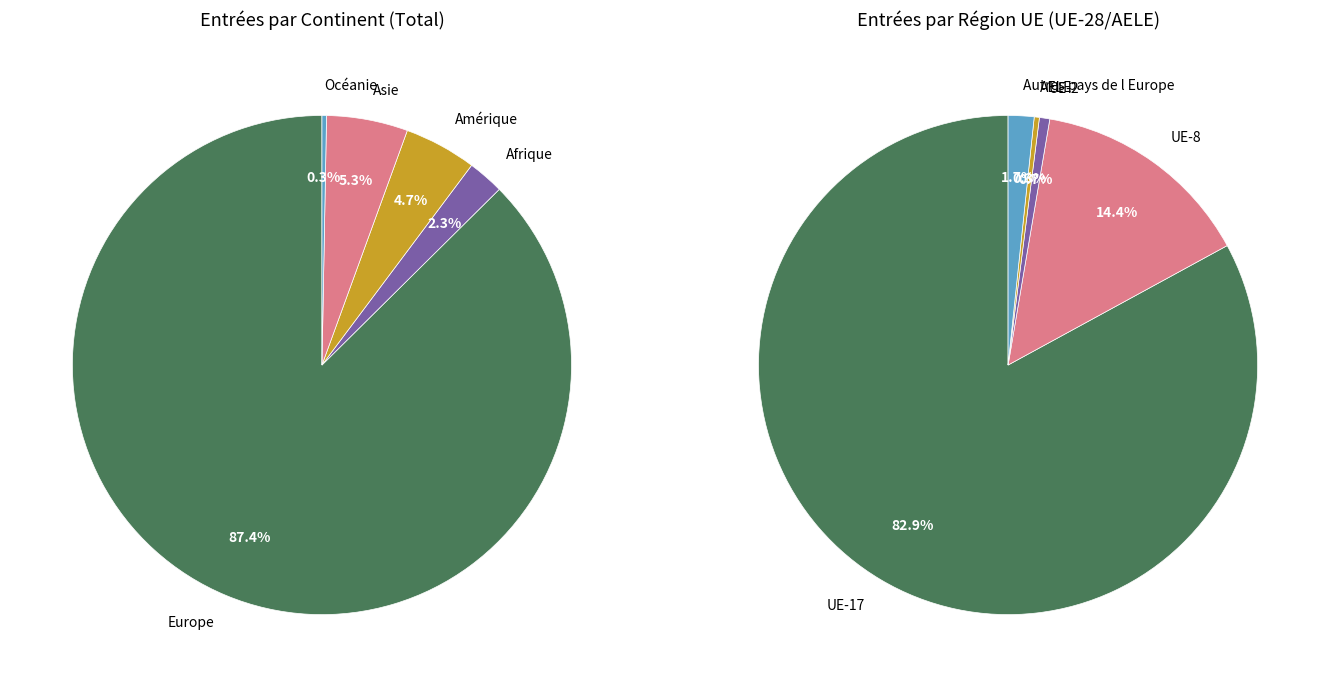

Is there a majority slice in this chart?

Yes